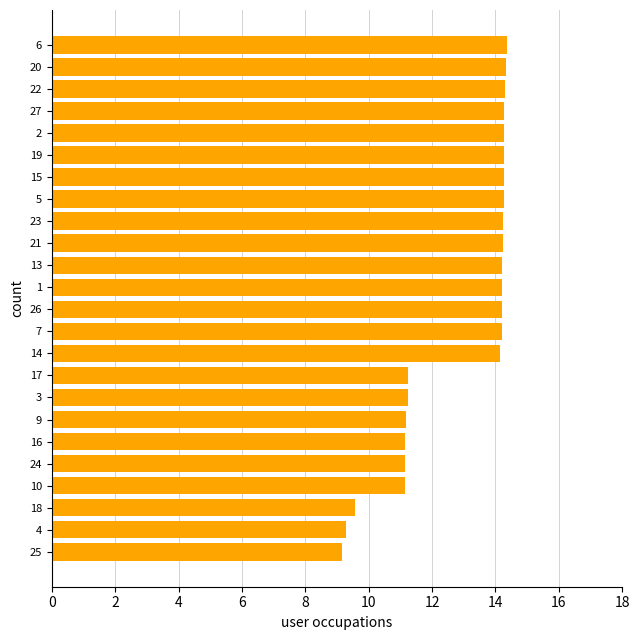

The chart shows a value of 14.2 at 14. True or false?

True